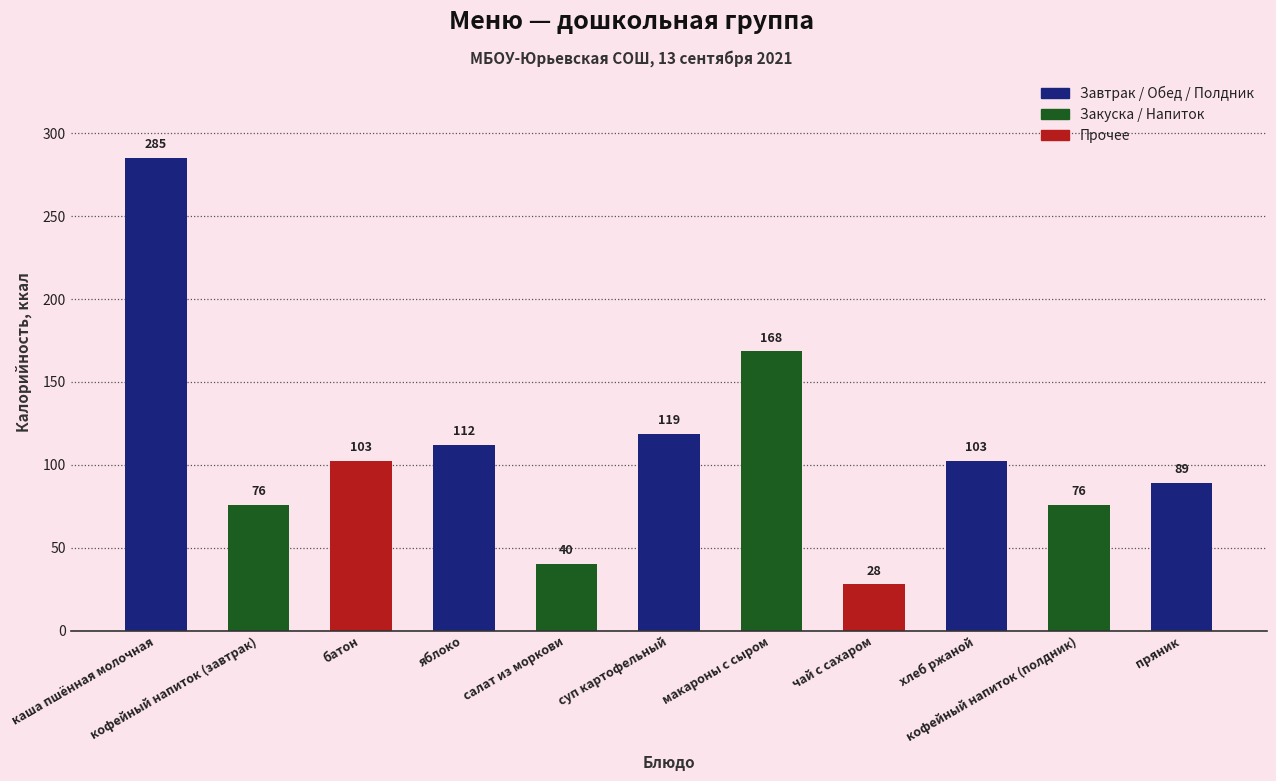

Are the bars horizontal?

No